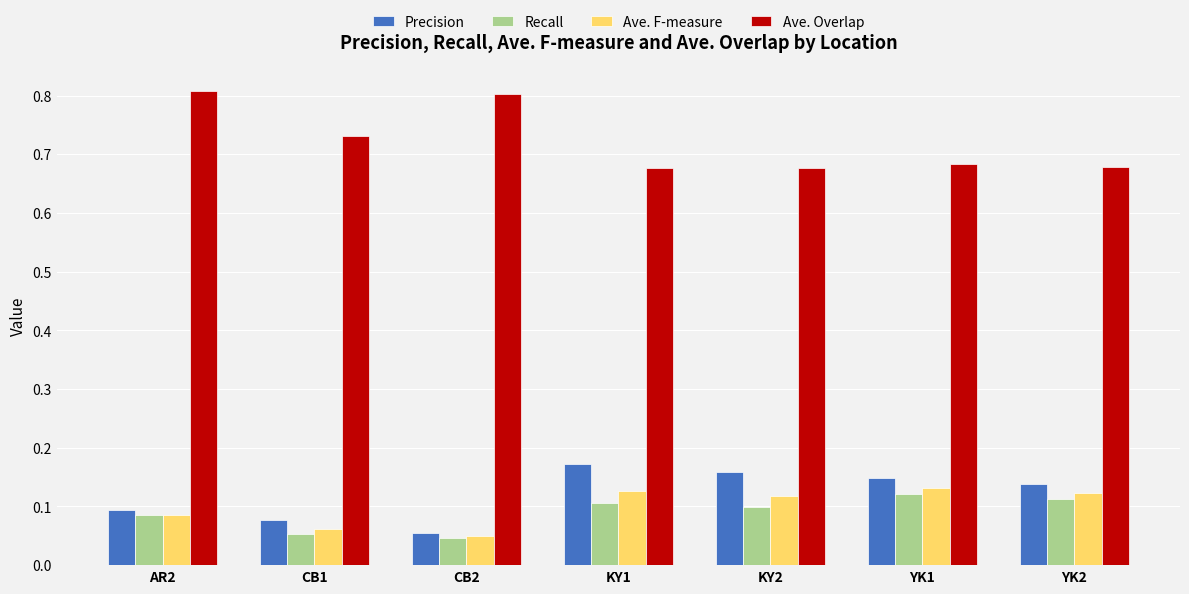

True or false: Ave. F-measure has a value of 0.2 at YK2.

False